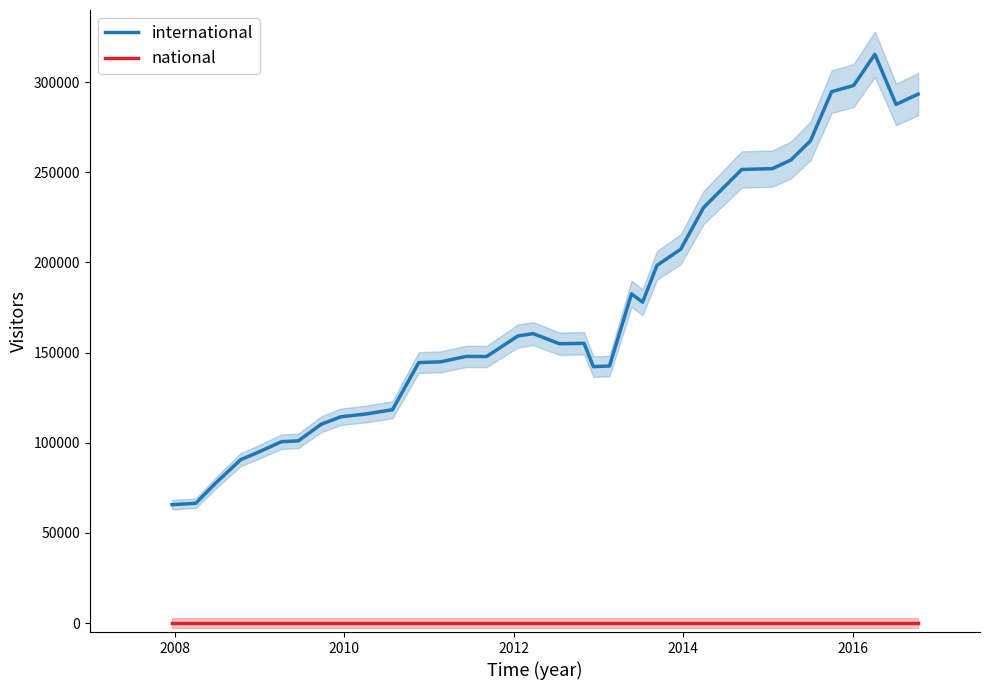

Reading right to left, extract all data points from this chart.

international: 293332	287636	315409	298145	294698	267404	256831	252008	251555	230453	207321	198372	177936	182600	142563	142169	155118	154898	160518	159219	147803	147870	144869	144434	118288	115890	114369	110241	101036	100553	94160	90609	77841	66426	65636
national: 0	0	0	0	0	0	0	0	0	0	0	0	0	0	0	0	0	0	0	0	0	0	0	0	0	0	0	0	0	0	0	0	0	0	0